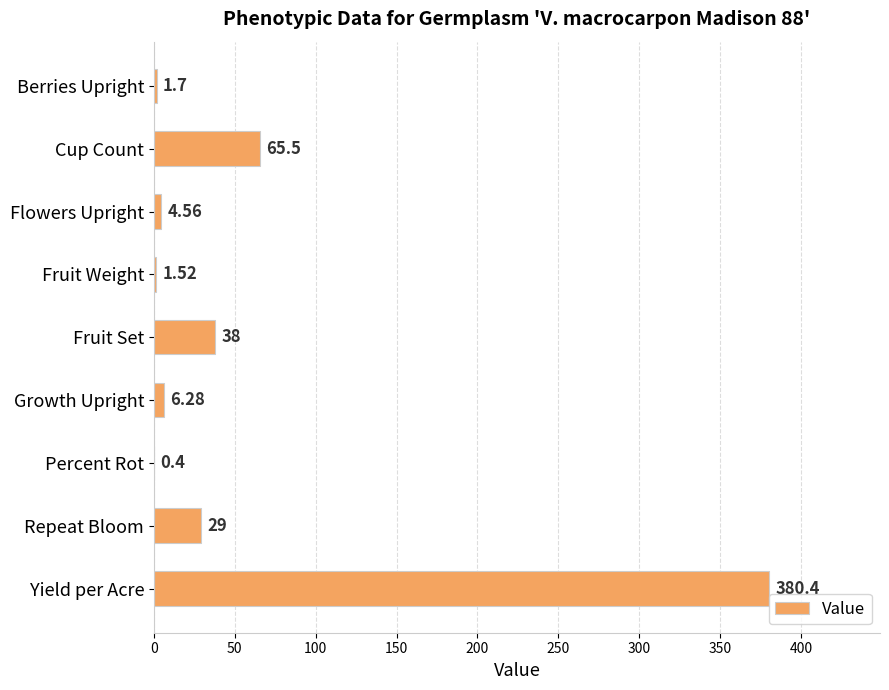

Count the number of values greater than 6.

5